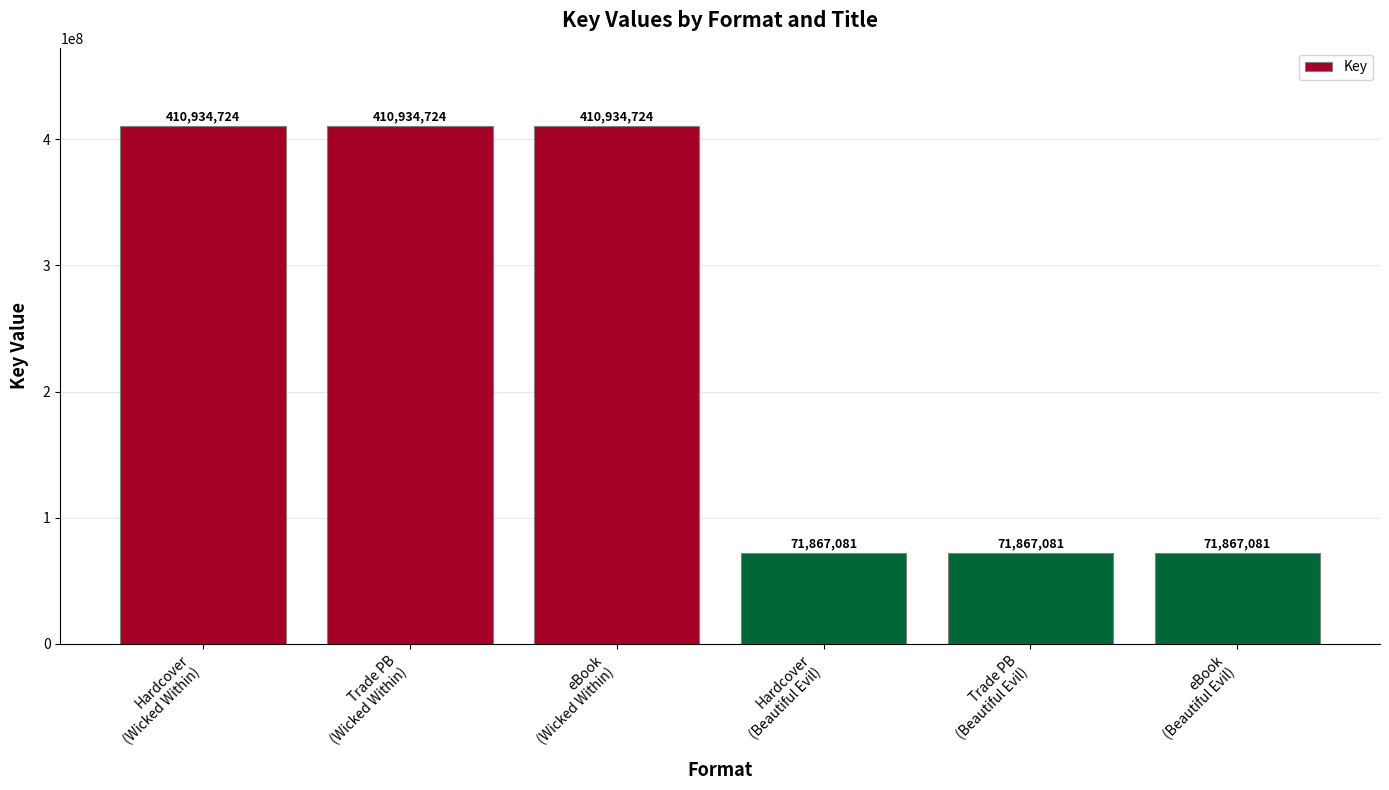

How many bars are there in total?

6